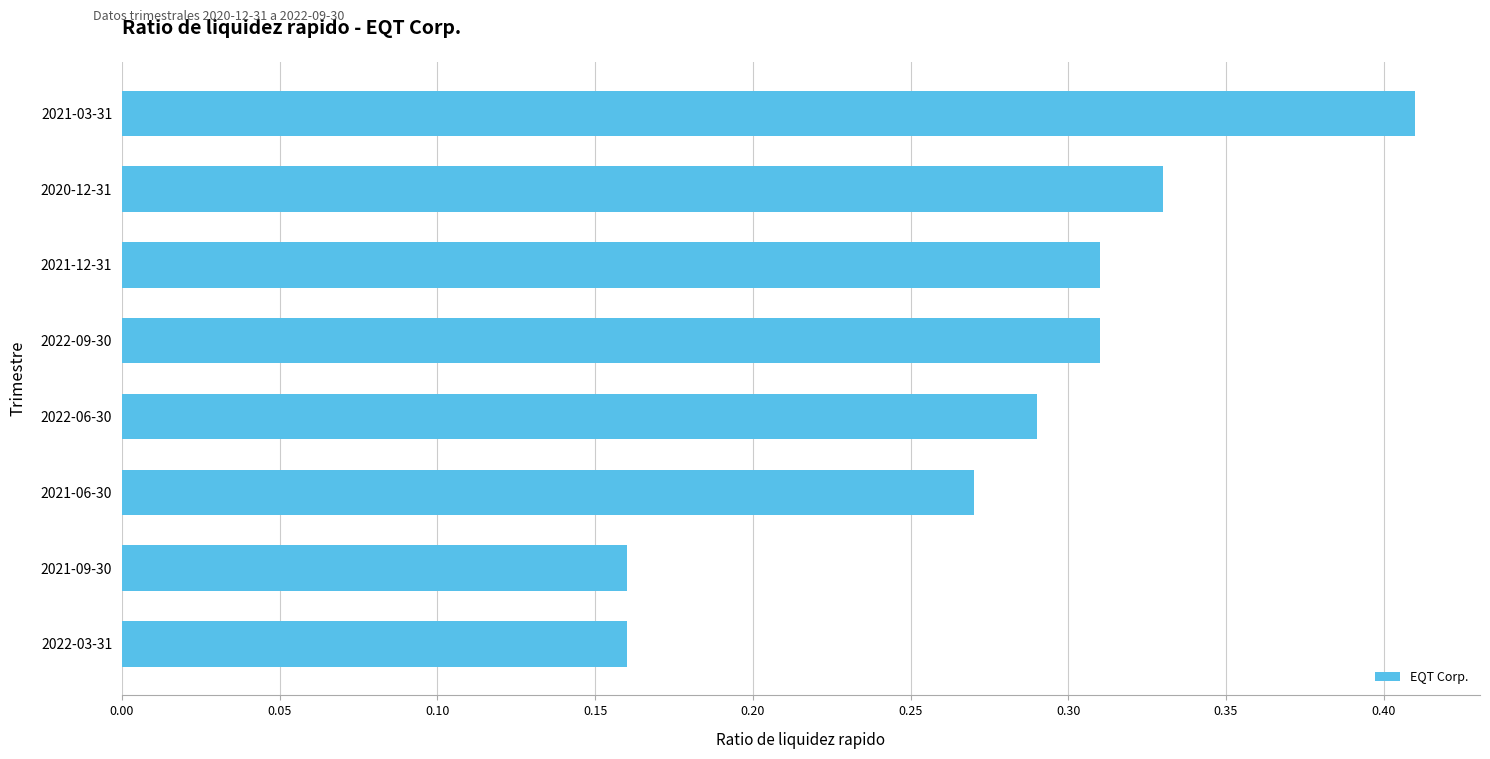

How many bars are there in total?

8